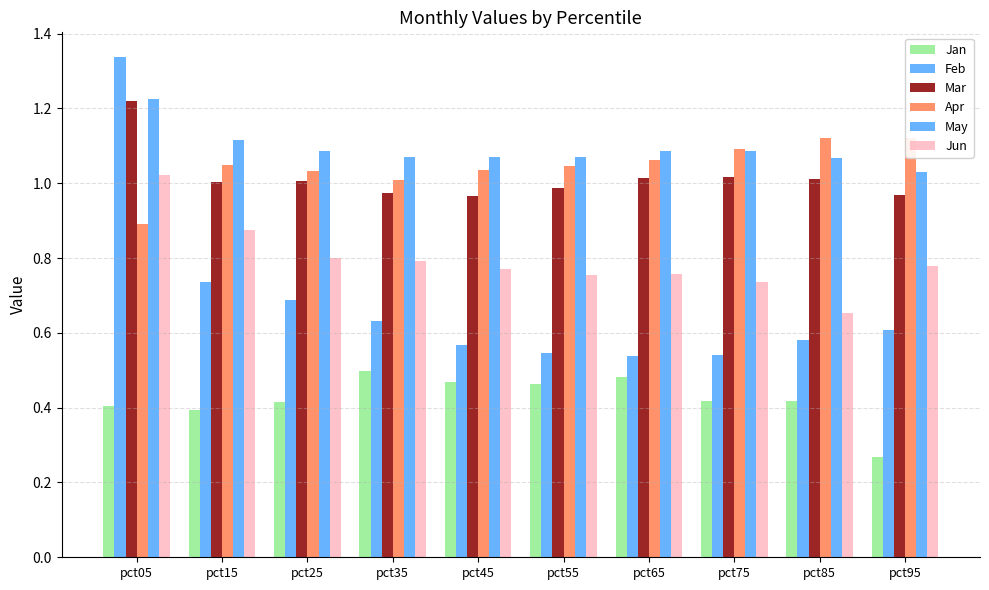

Does the chart contain stacked bars?

No